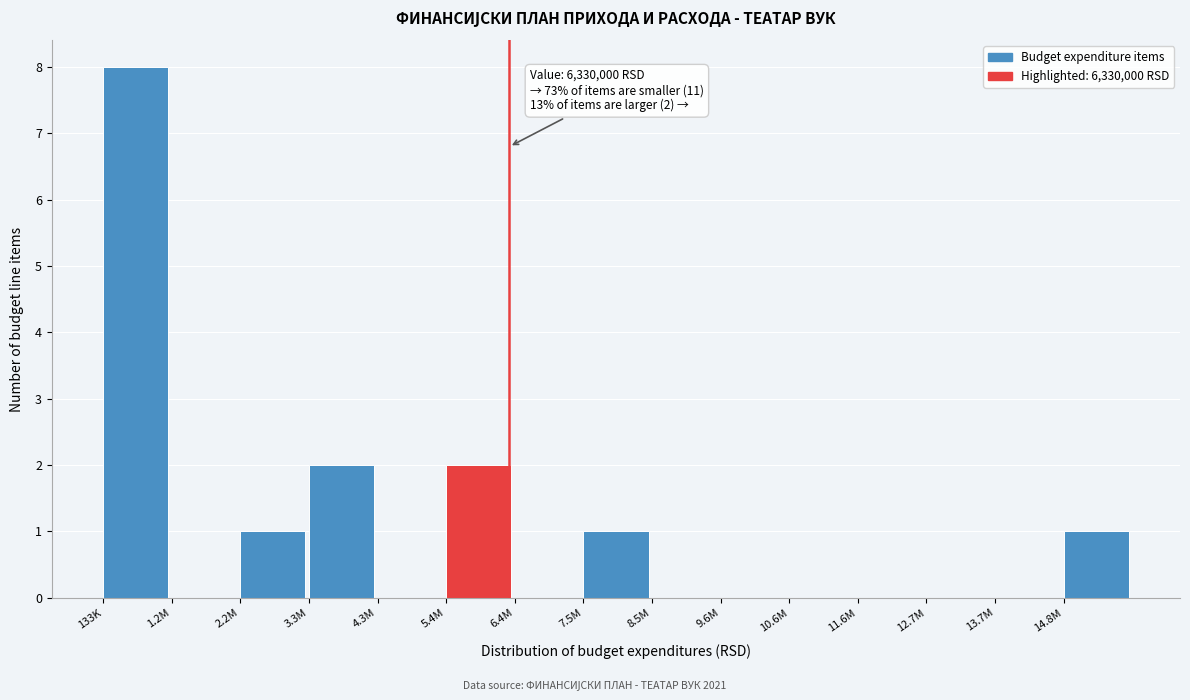

Reading left to right, transcribe all the data shown in this chart.

133K=8	1.2M=0	2.2M=1	3.3M=2	4.3M=0	5.4M=2	6.4M=0	7.5M=1	8.5M=0	9.6M=0	10.6M=0	11.6M=0	12.7M=0	13.7M=0	14.8M=1